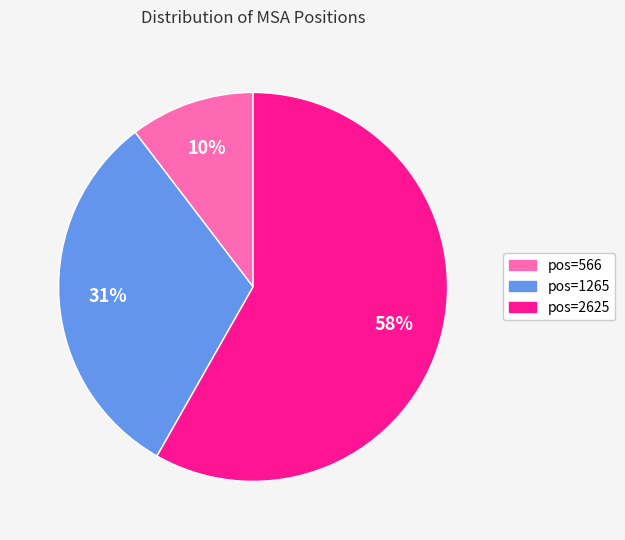

Which slice is the largest?

pos=2625